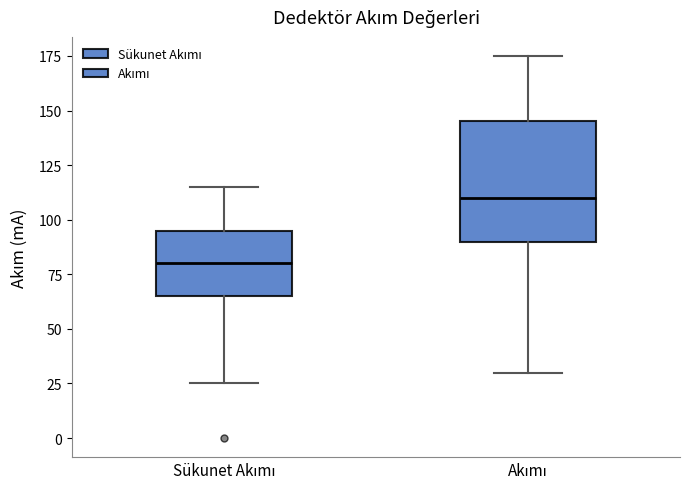

Which box has the lowest median line?

Sükunet Akımı